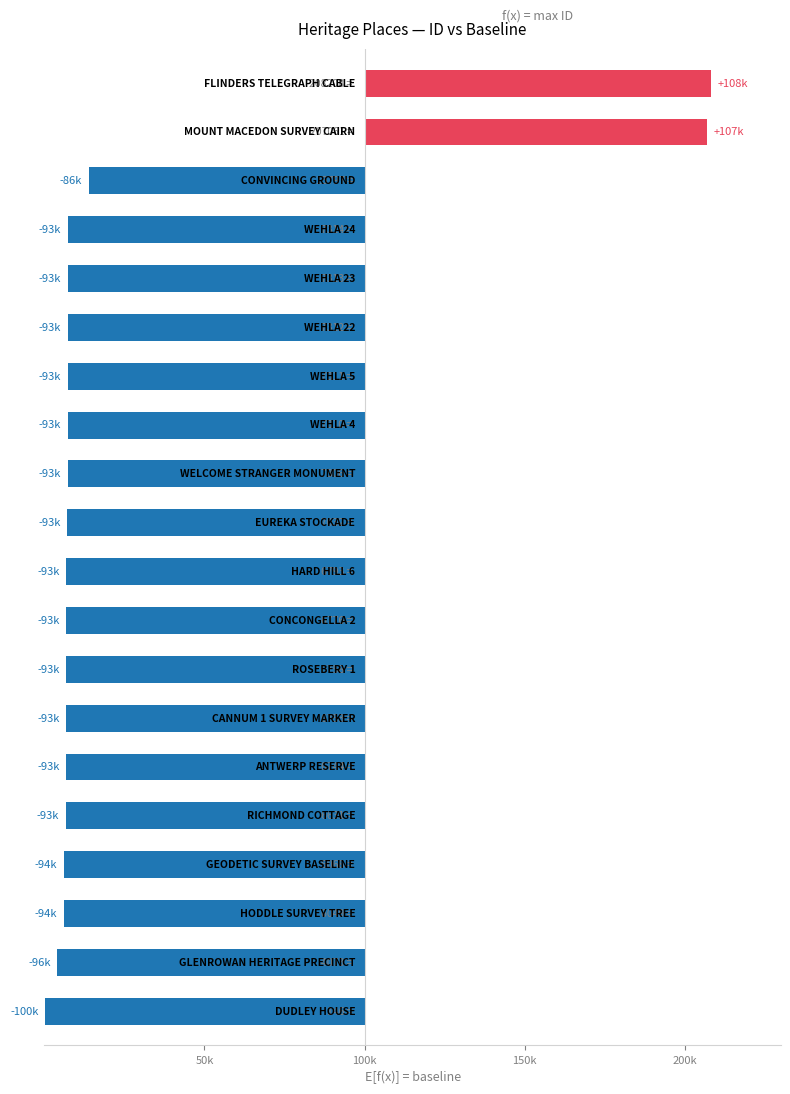

Count the number of data series in this chart.

1